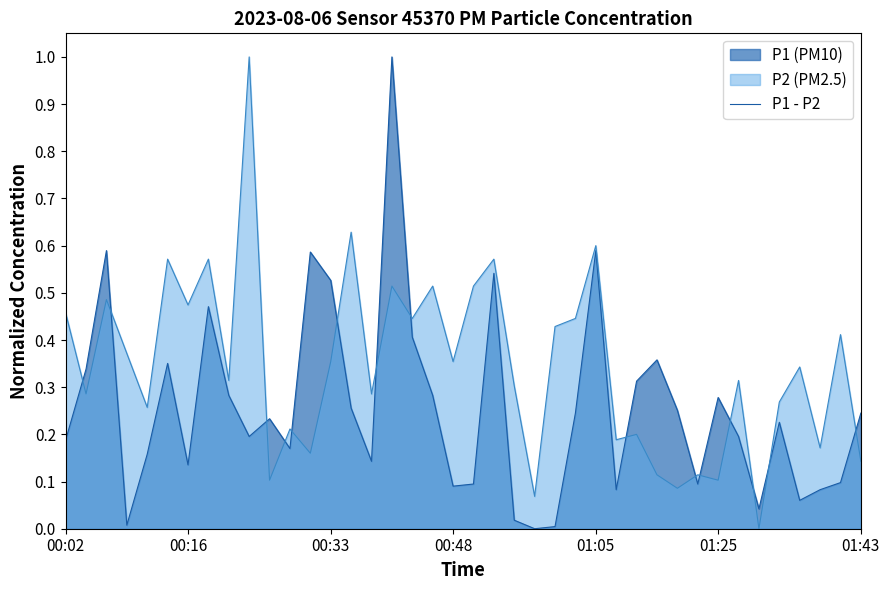

Rank the series at 00:33 from lowest to highest value.

P2 (PM2.5), P1 - P2